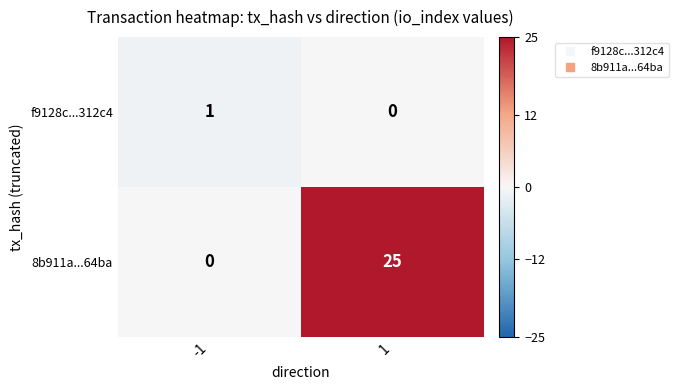

Between -1 and 1, which series saw the biggest shift?

8b911a...64ba